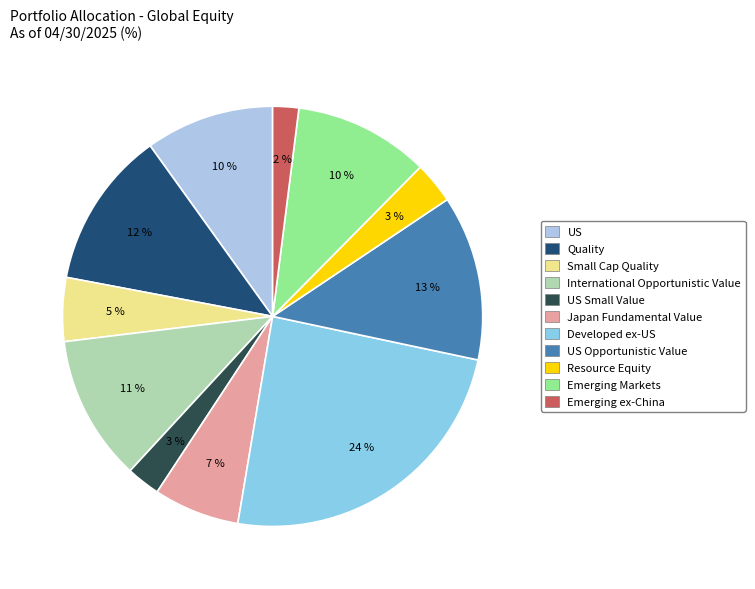

Is it true that Developed ex-US is 38% of the pie?

False